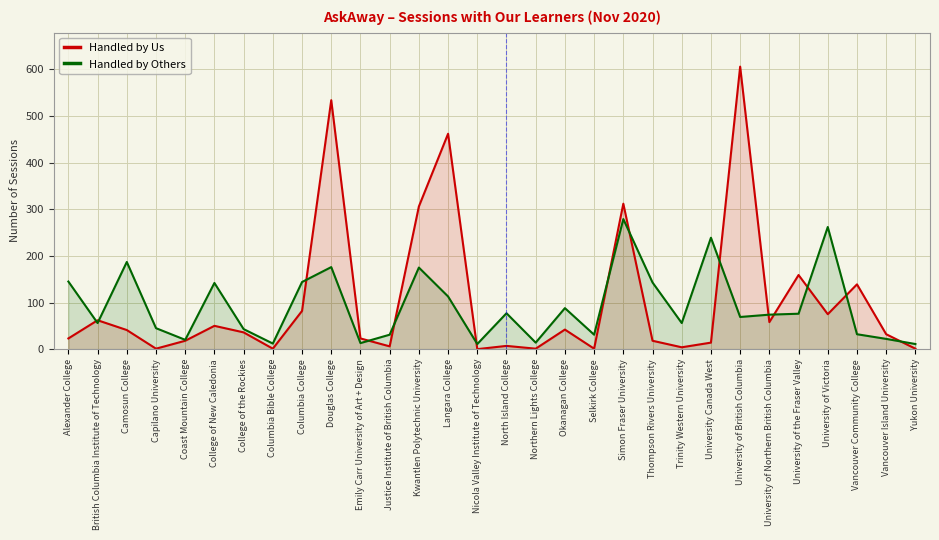

The Handled by Us series shows 20 at Camosun College. True or false?

False